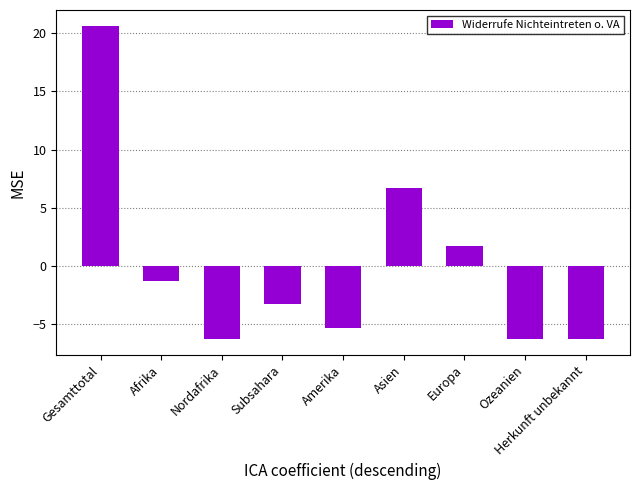

How many values are below -3?

5